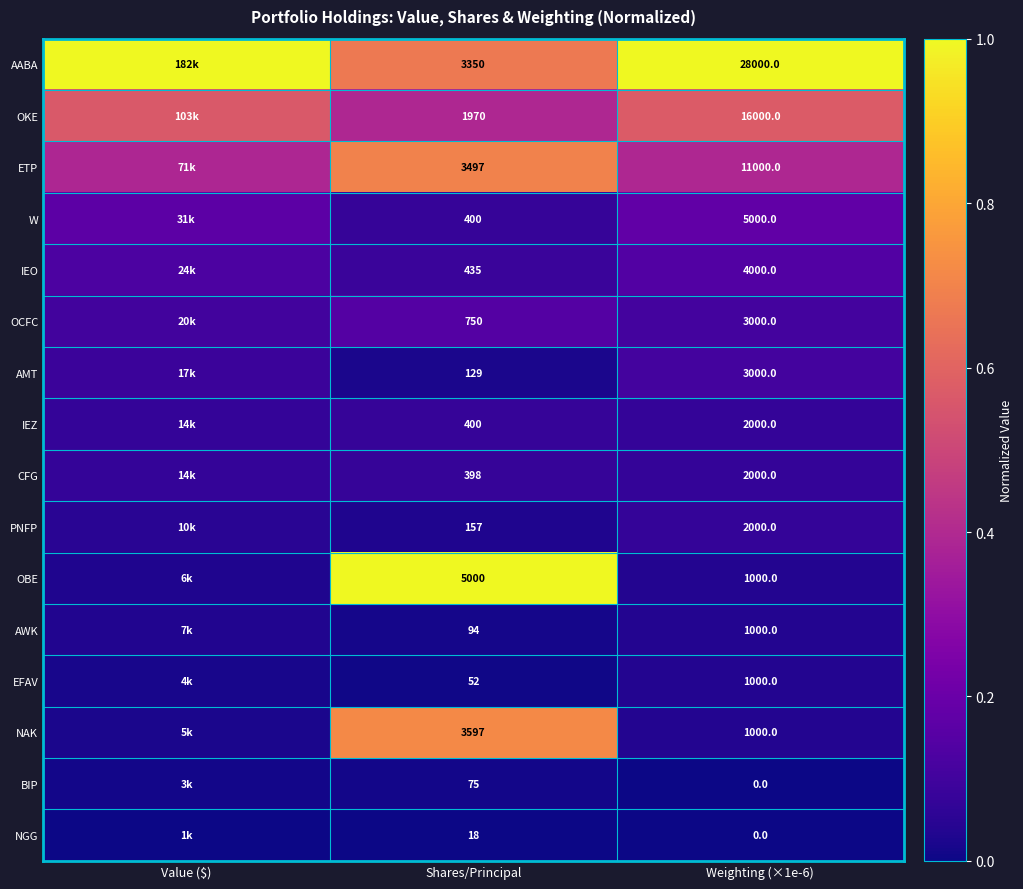

What is the total value across all series at Shares/Principal?

20322.0